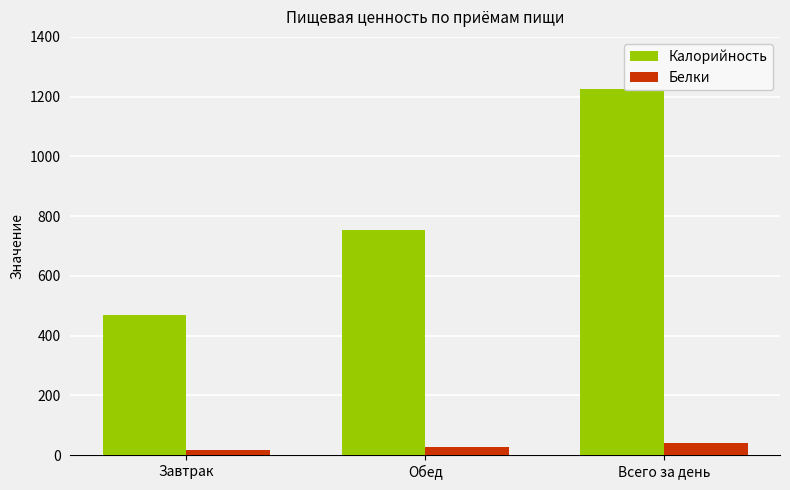

True or false: Калорийность has a value of 311.6 at Обед.

False